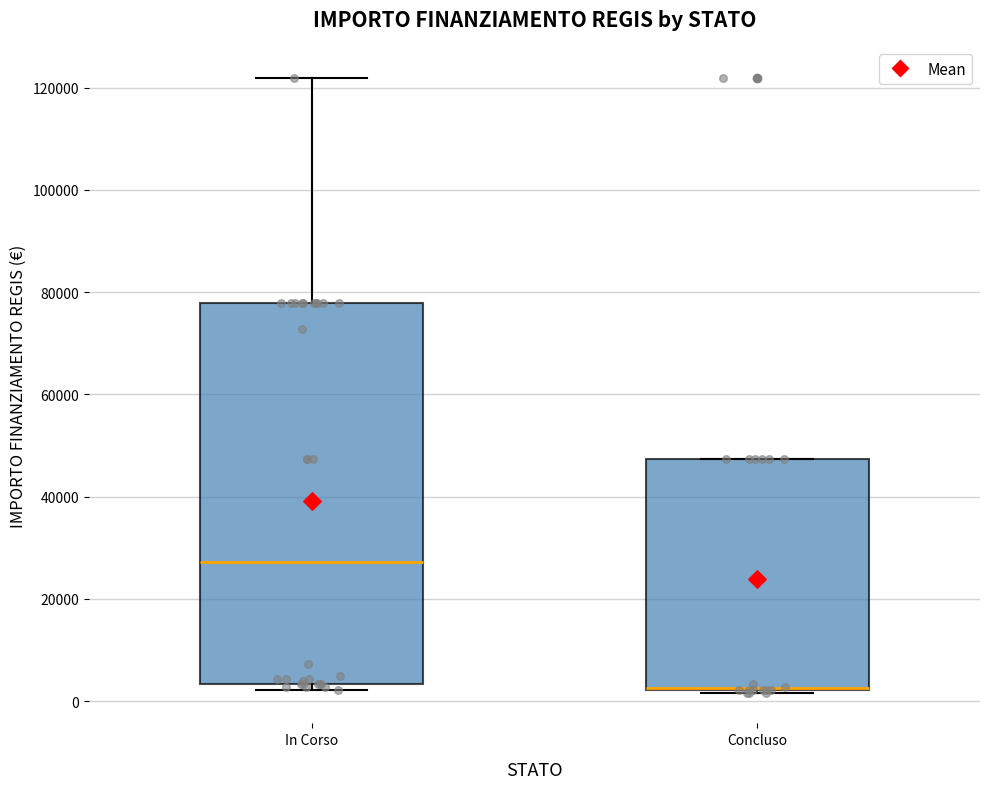

Comparing the boxes themselves (not the whiskers), which one is the tallest?

In Corso